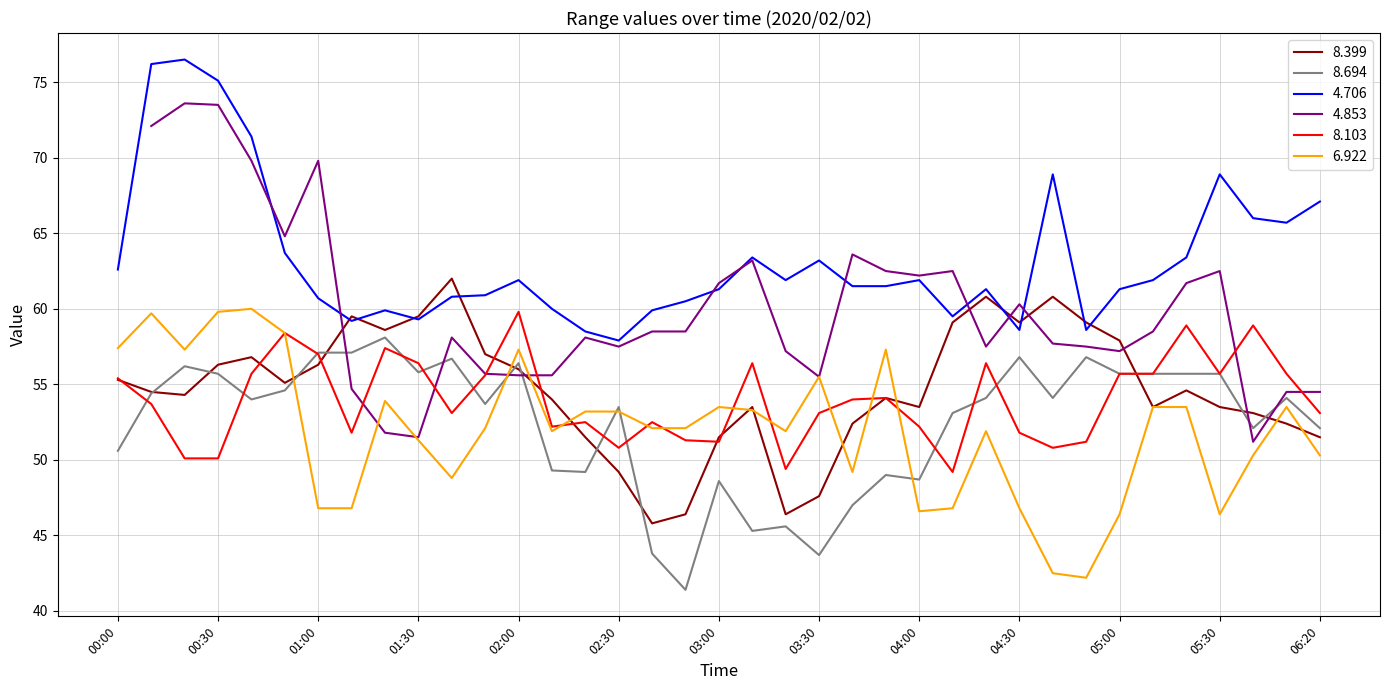

Count the number of categories in the chart.

37